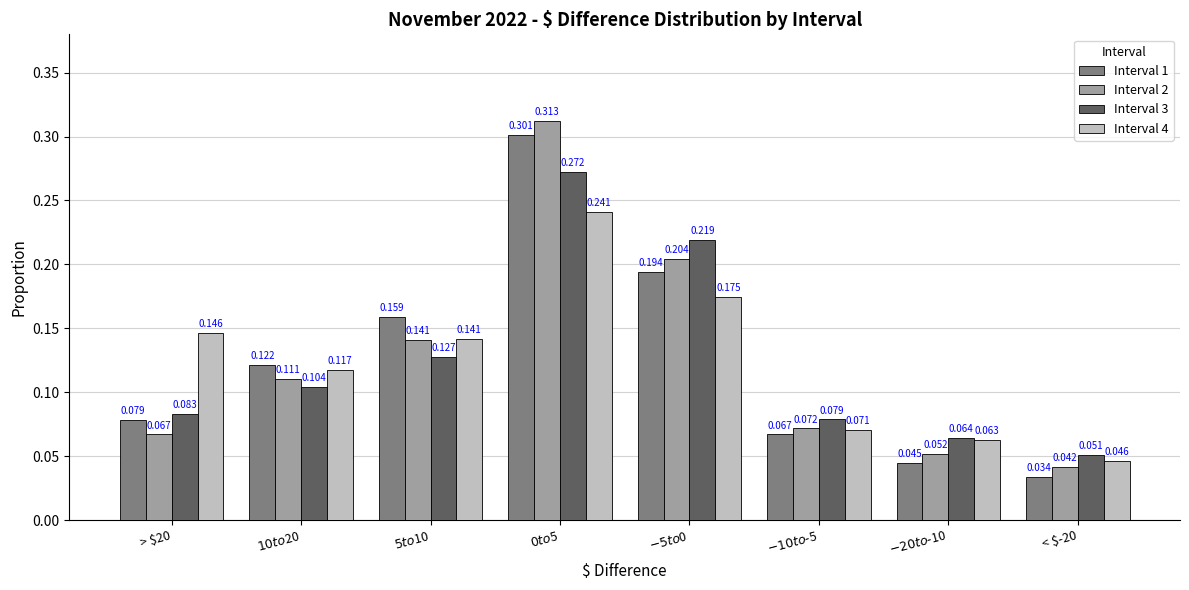

Which series has the widest spread of values?

Interval 2